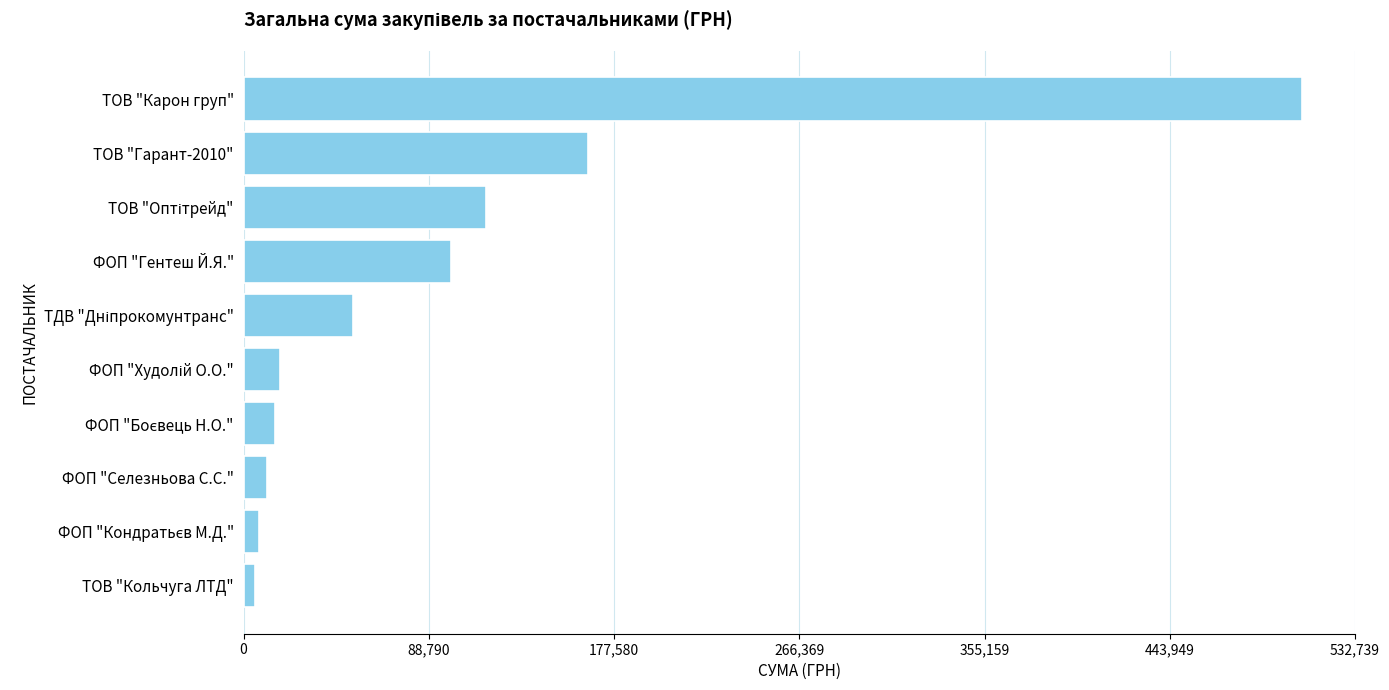

What is the difference between the second highest and minimum values?

159494.0